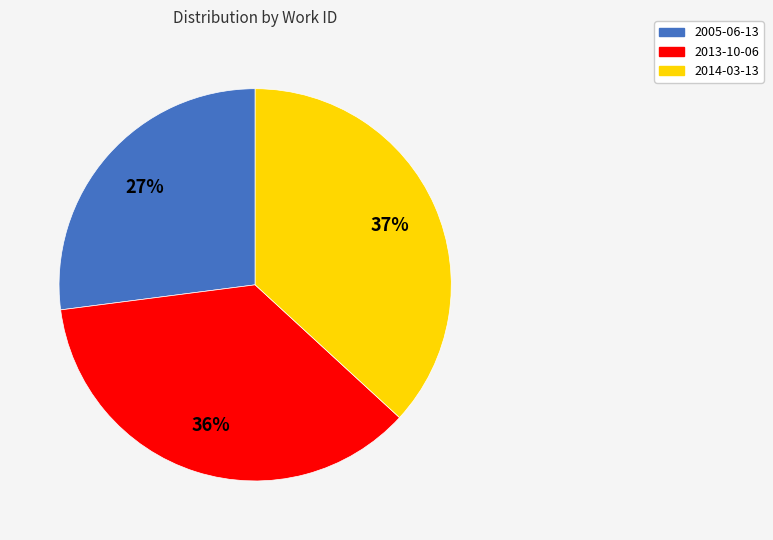

What is the ratio of the value at 2013-10-06 to the value at 2014-03-13?

1.0